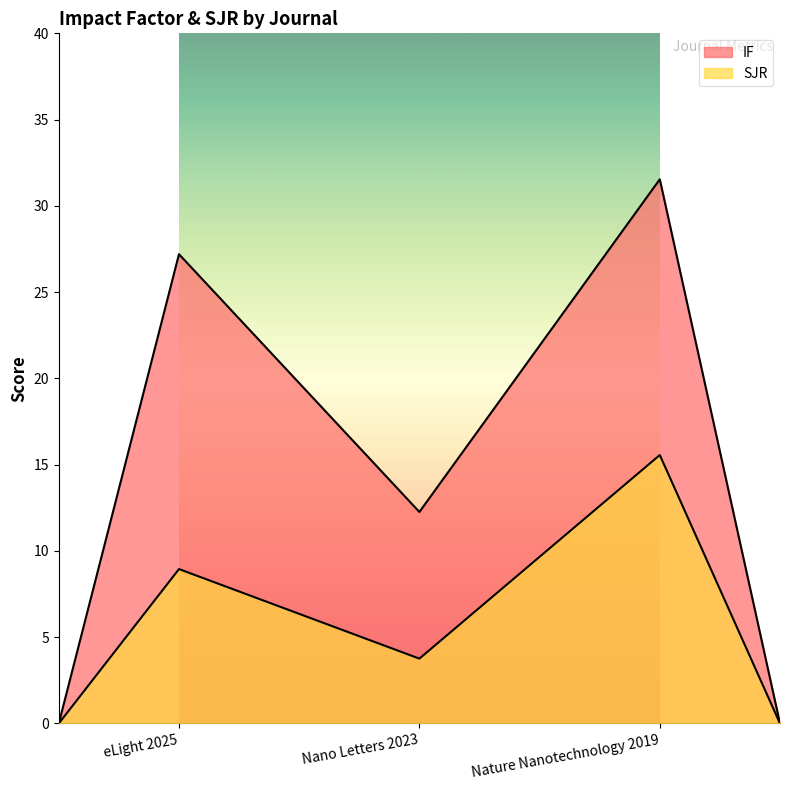

Which category has the lowest value in the IF series?

Nano Letters 2023